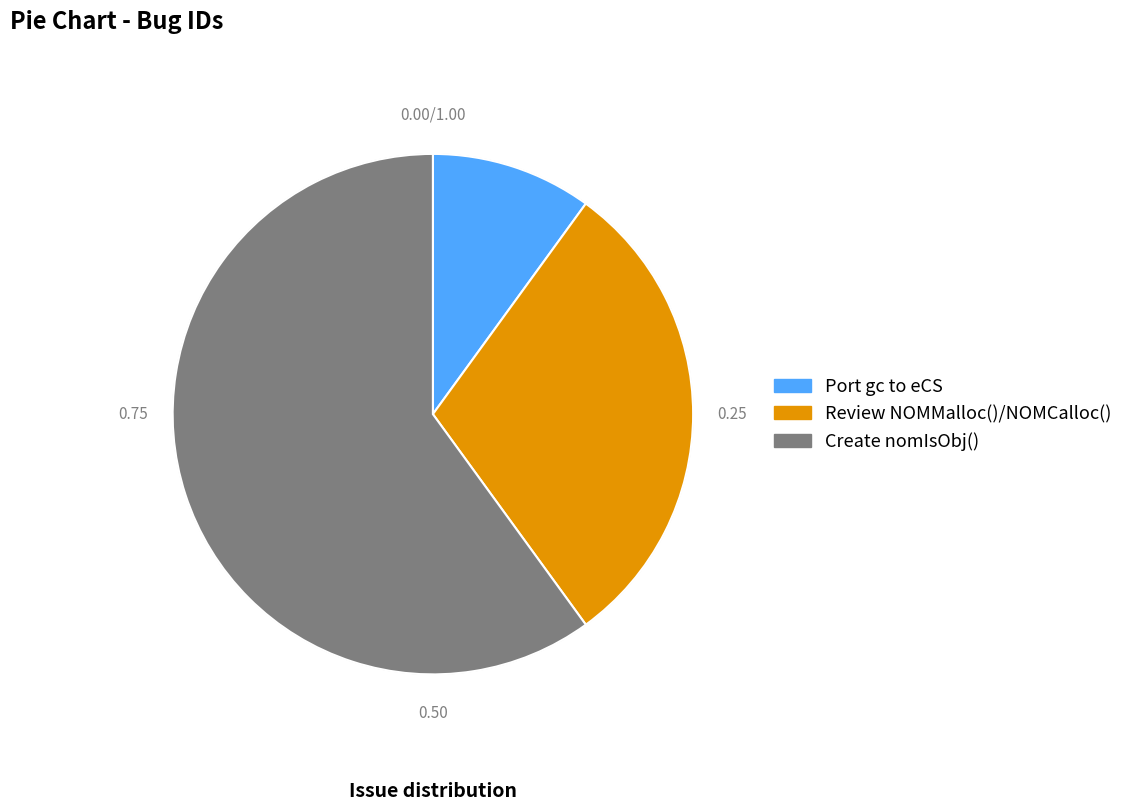

True or false: Port gc to eCS accounts for 5% of the total.

False